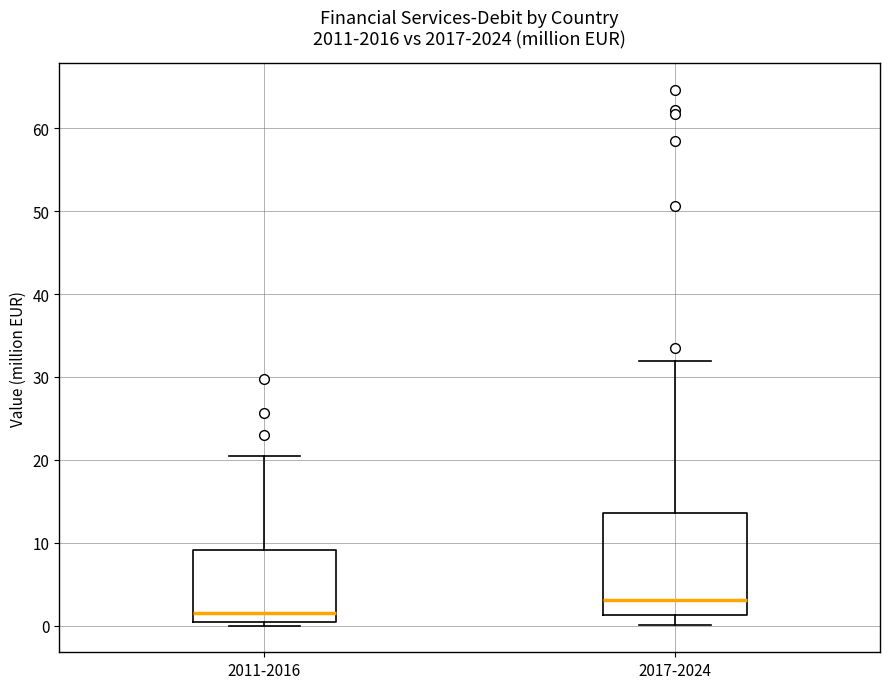

Which box's median line is the highest?

2017-2024